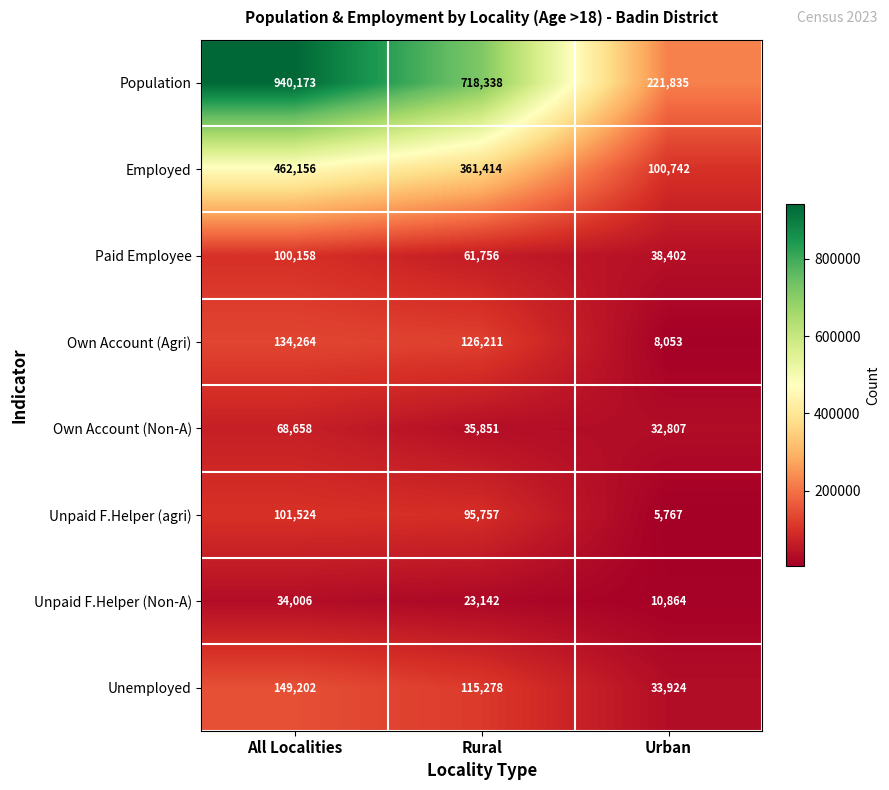

At how many categories does at least one series exceed 387031?

2